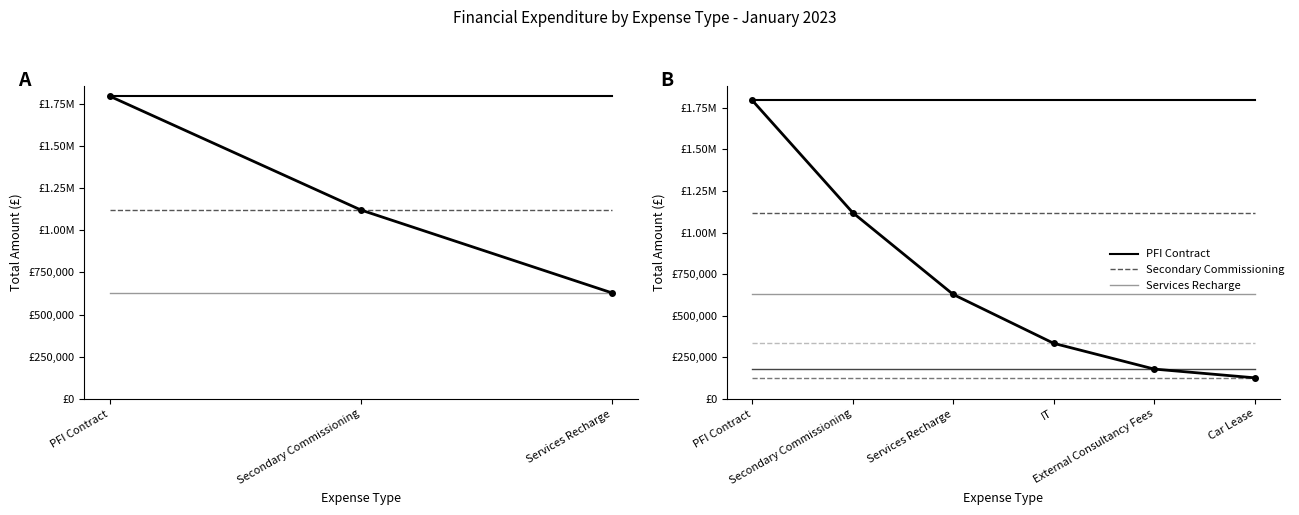

Reading left to right, transcribe all the data shown in this chart.

PFI Contract: 1796171.4	1796171.4	1796171.4	1796171.4	1796171.4	1796171.4	1796171.4
Secondary Commissioning: 1120224.0	1120224.0	1120224.0	1120224.0	1120224.0	1120224.0	1120224.0
Services Recharge: 627763.7	627763.7	627763.7	627763.7	627763.7	627763.7	627763.7
IT: 333612.2	333612.2	333612.2	333612.2	333612.2	333612.2	333612.2
External Consultancy Fees: 178739.7	178739.7	178739.7	178739.7	178739.7	178739.7	178739.7
Car Lease: 126136.5	126136.5	126136.5	126136.5	126136.5	126136.5	126136.5